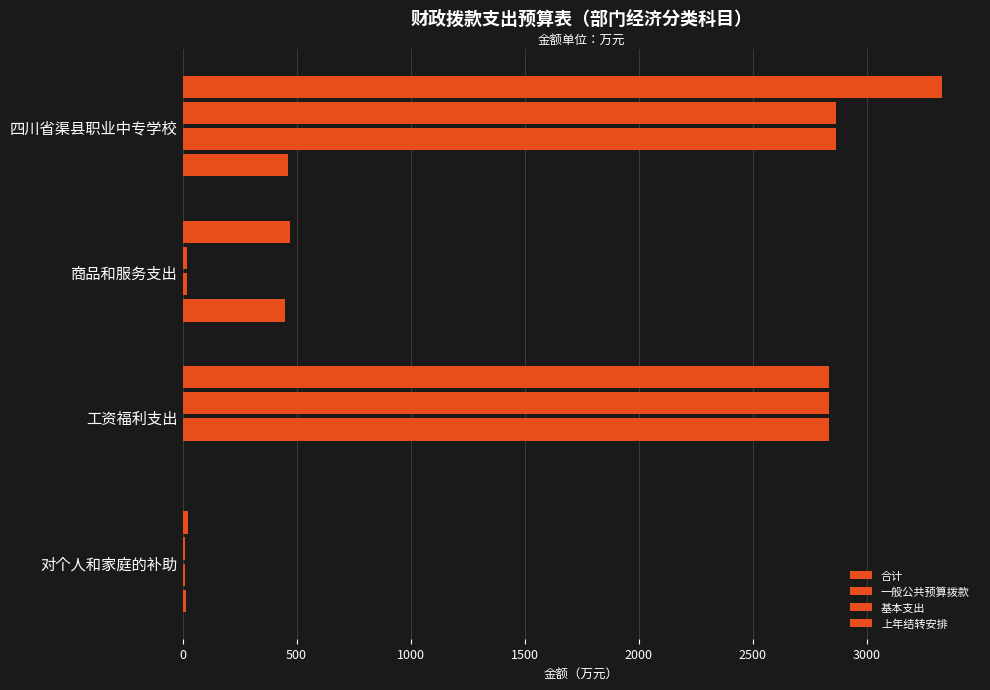

How many data points in 合计 are above 2837?

2